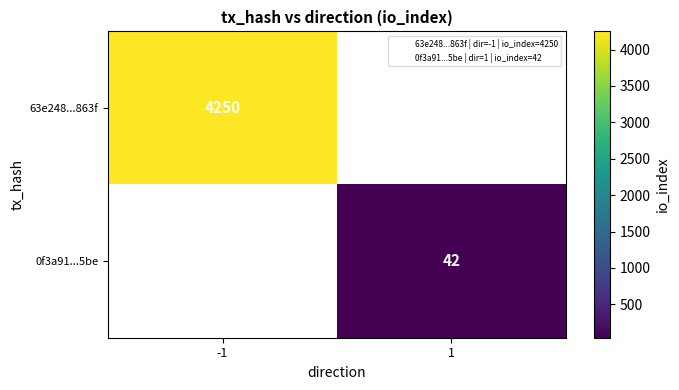

At how many categories does at least one series exceed 3225?

1